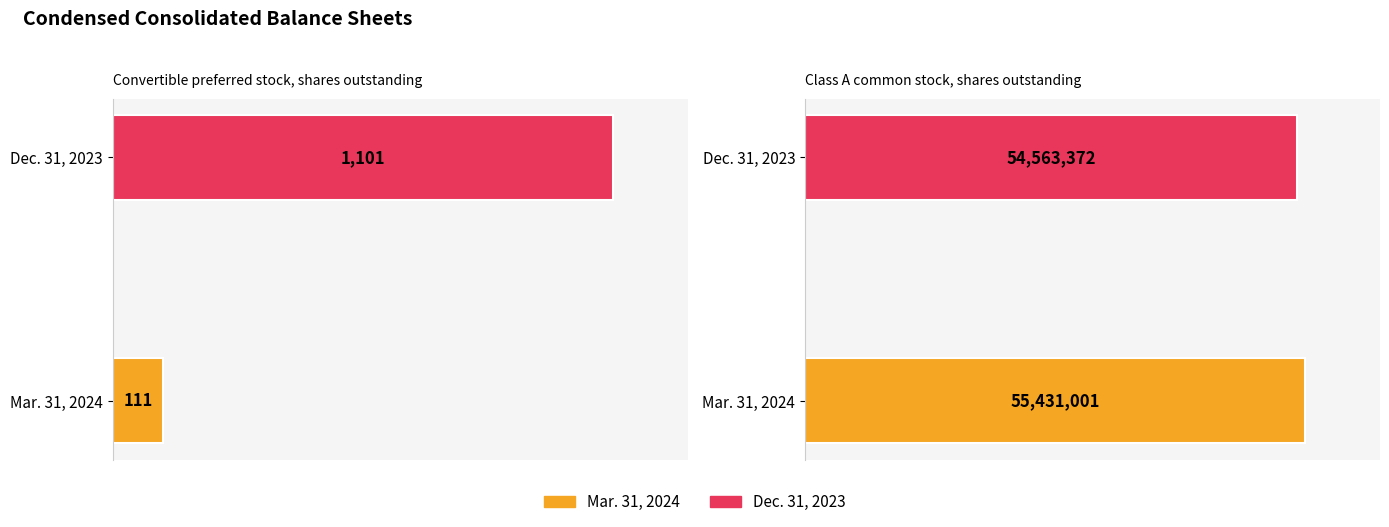

What is the label of the 2nd bar from the right?

Convertible preferred stock, shares outstanding